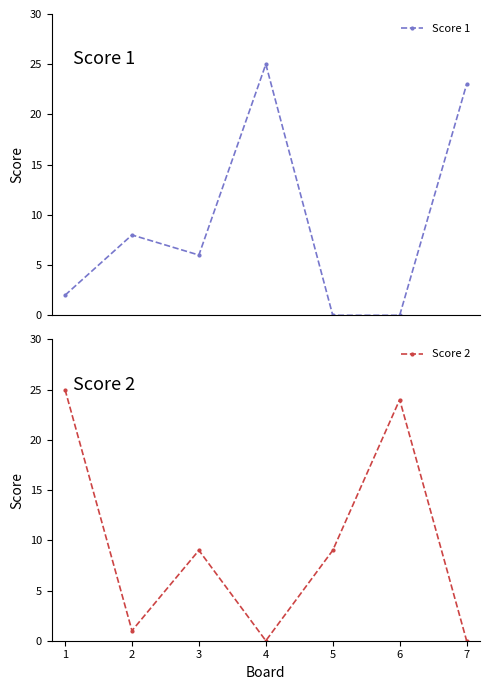

Which series has the widest spread of values?

Score 1